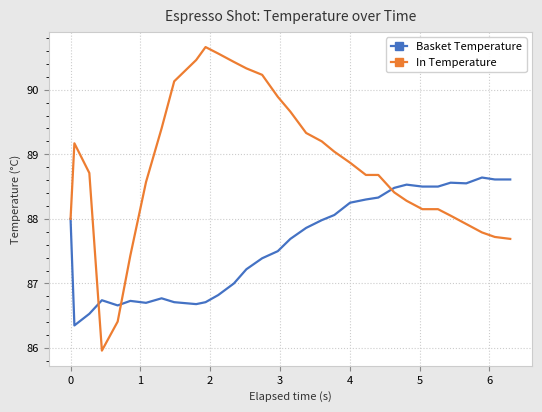

What is the minimum value shown in the chart?

86.0